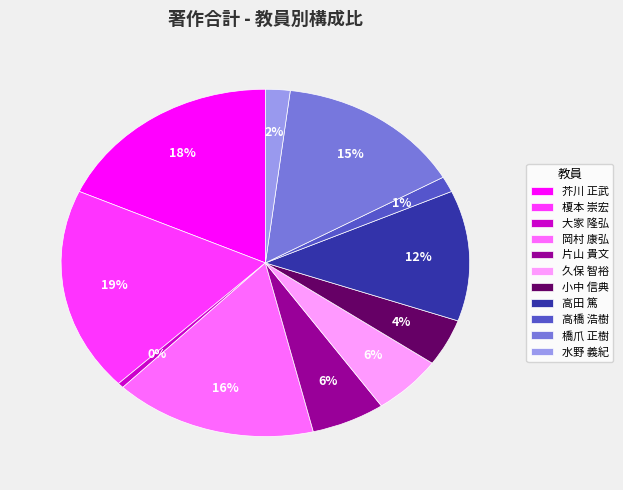

How many segments does this pie chart have?

11